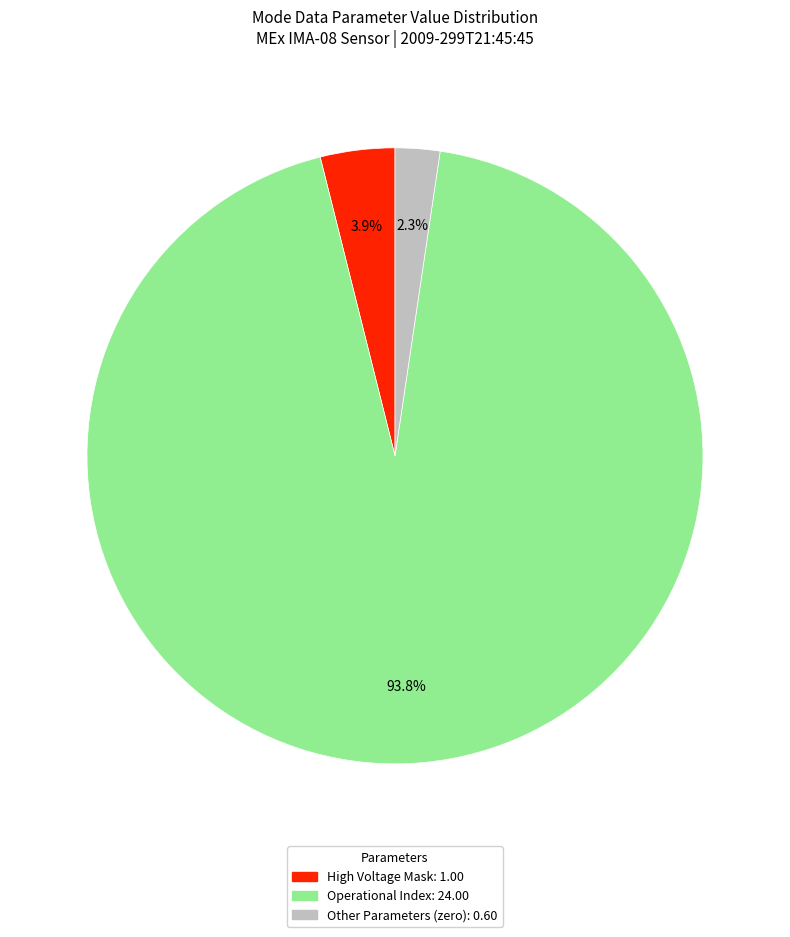

Is there any slice that represents more than half of the pie?

Yes